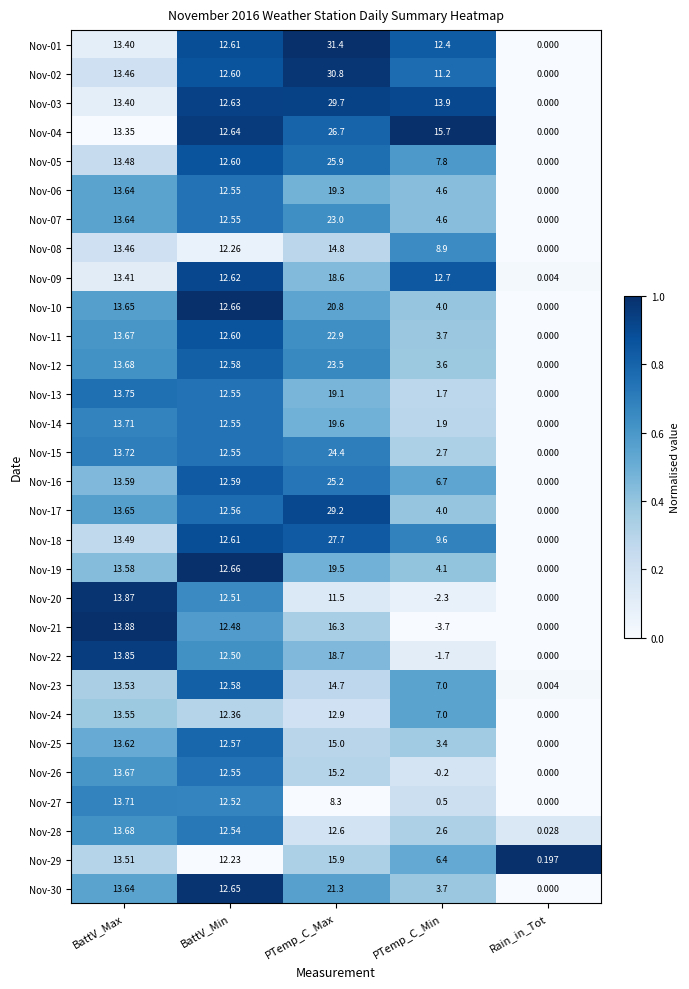

How many data points does each series have?

5